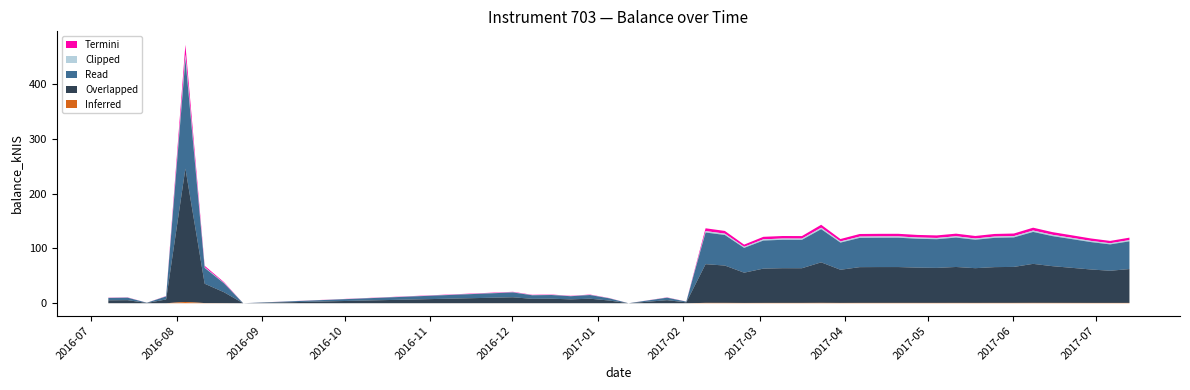

What value does the data have at 21?

115.7